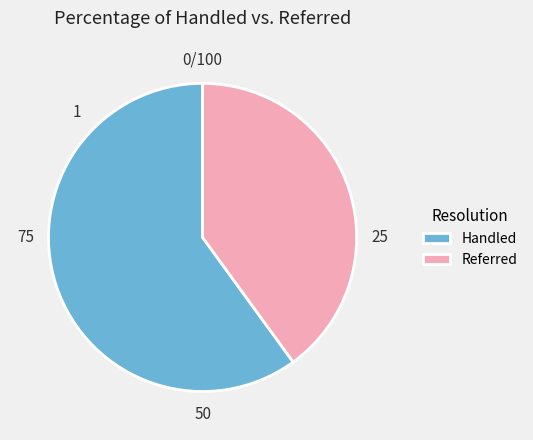

Does any single category account for the majority?

Yes